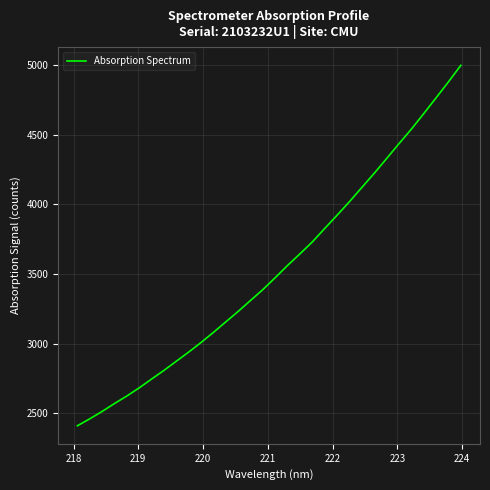

What is the minimum value shown in the chart?

2409.2